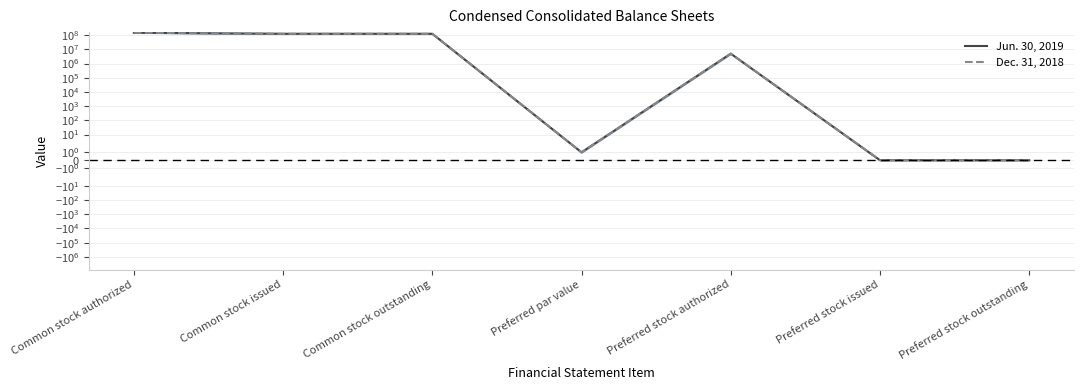

Rank the categories by Dec. 31, 2018 value from lowest to highest.

Preferred stock issued, Preferred stock outstanding, Preferred par value, Preferred stock authorized, Common stock issued, Common stock outstanding, Common stock authorized